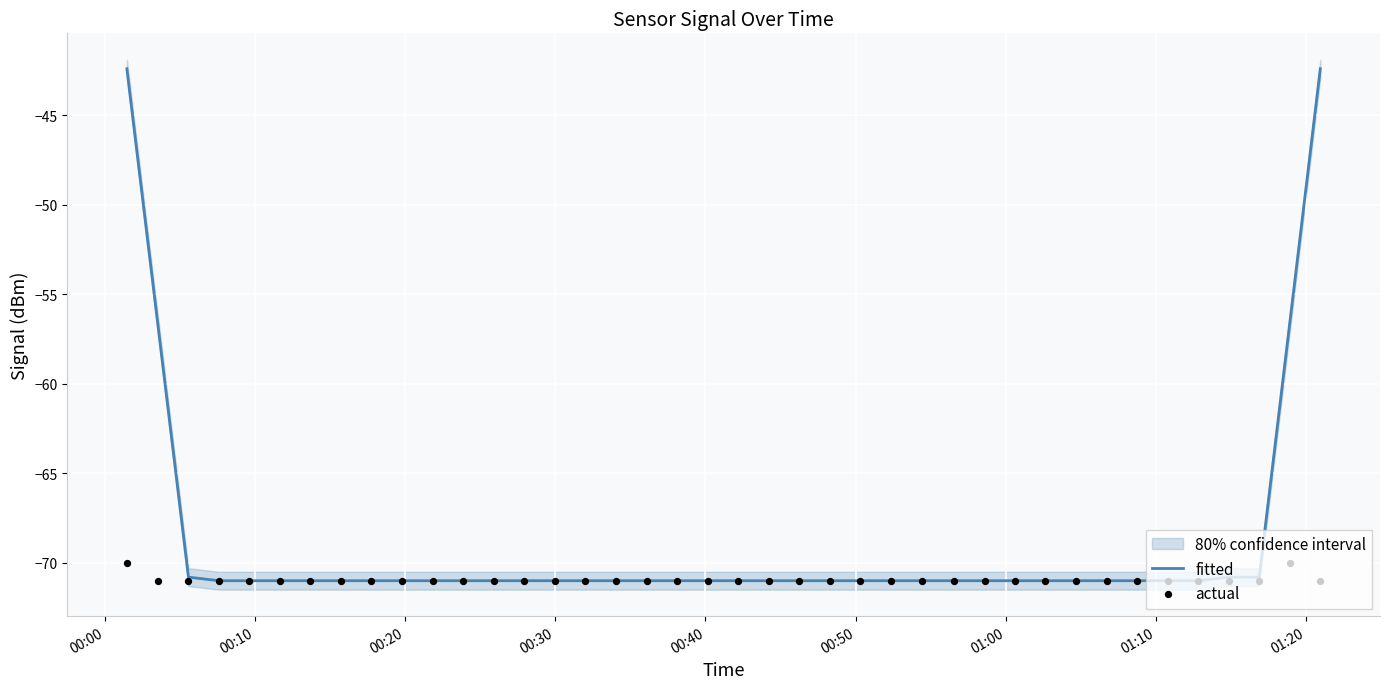

What are all the series names shown in the legend?

fitted, actual